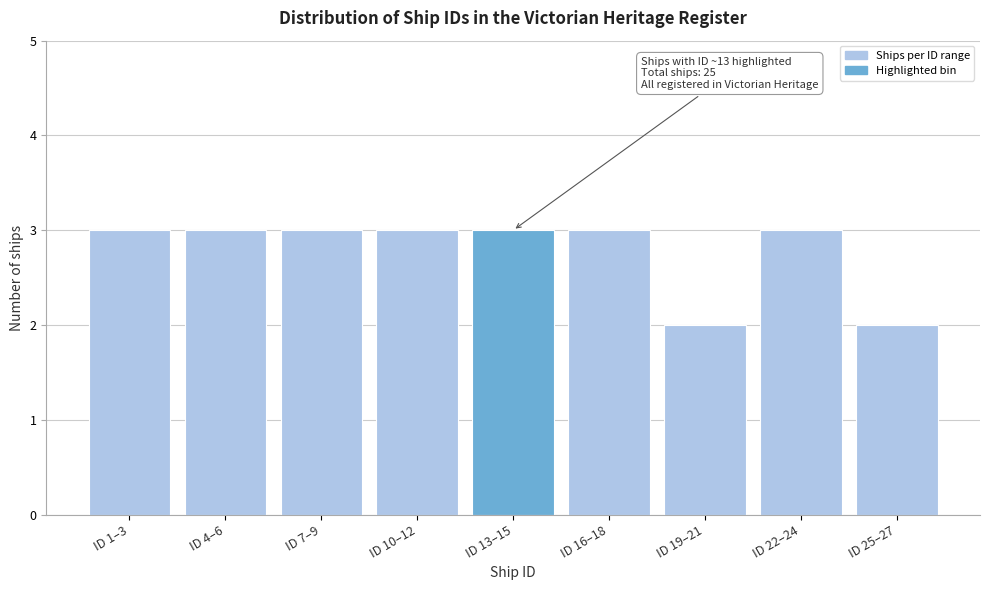

Reading right to left, transcribe all the data shown in this chart.

ID 25–27=2	ID 22–24=3	ID 19–21=2	ID 16–18=3	ID 13–15=3	ID 10–12=3	ID 7–9=3	ID 4–6=3	ID 1–3=3